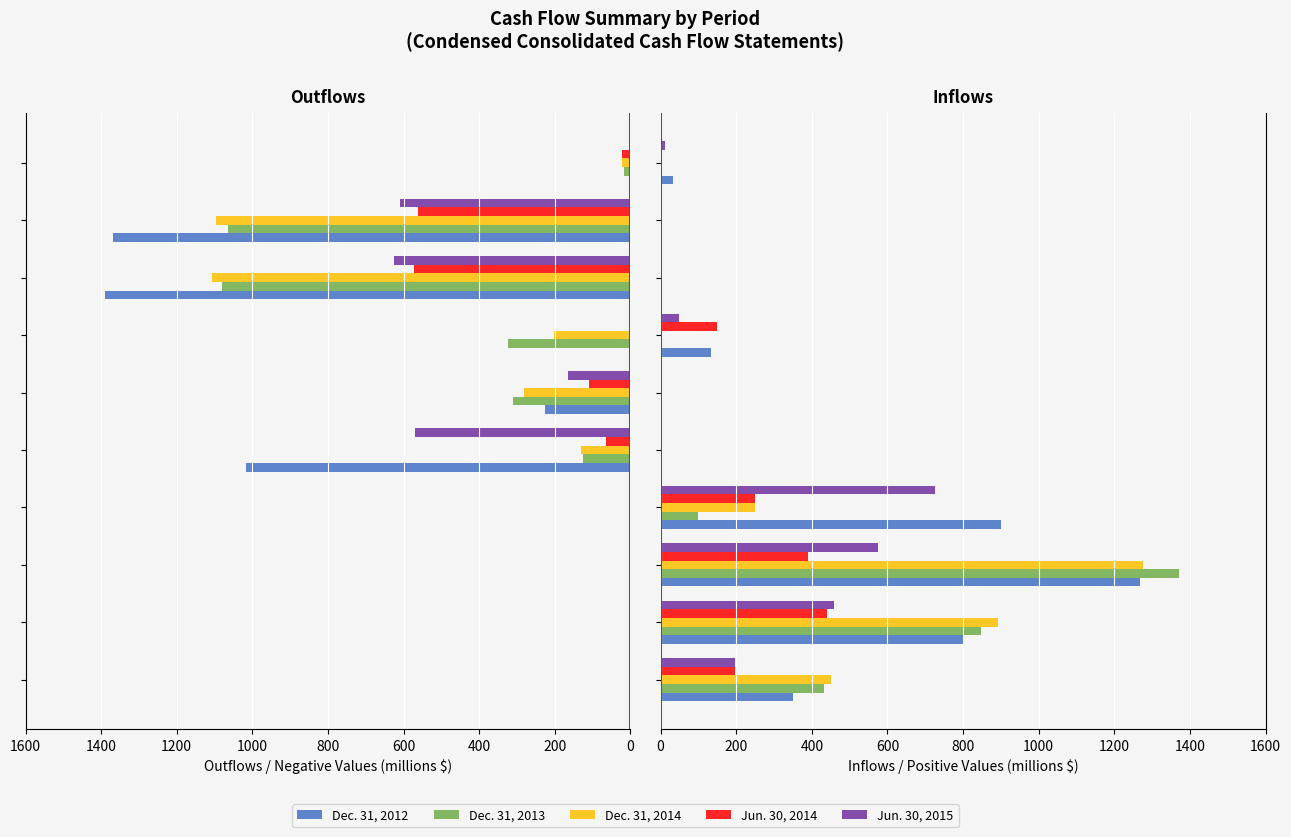

Is it true that Dec. 31, 2014 equals -423 at 9?

False